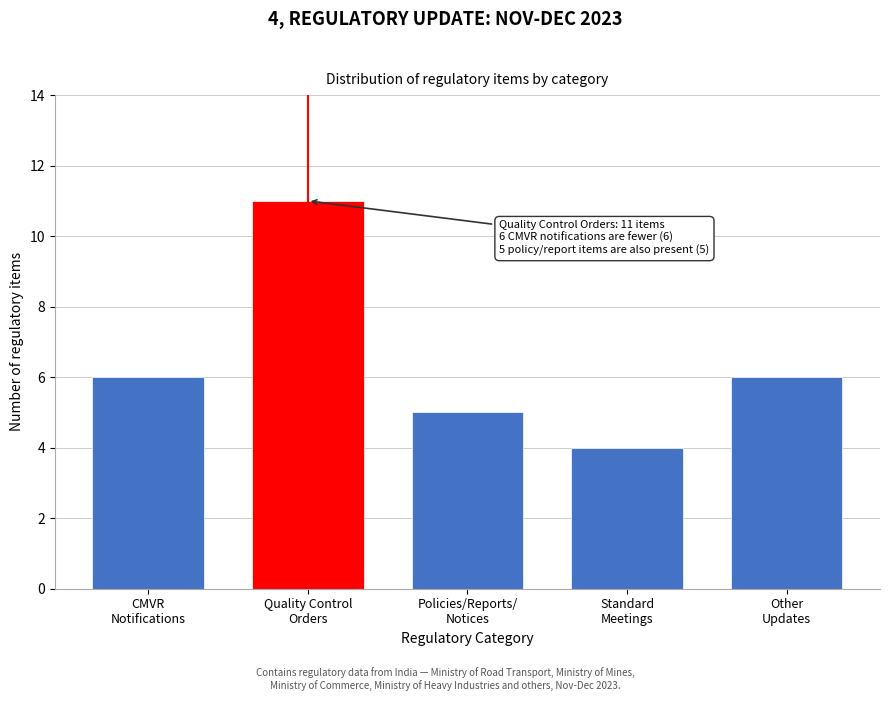

Reading left to right, what are all the values shown in this chart?

6	11	5	4	6